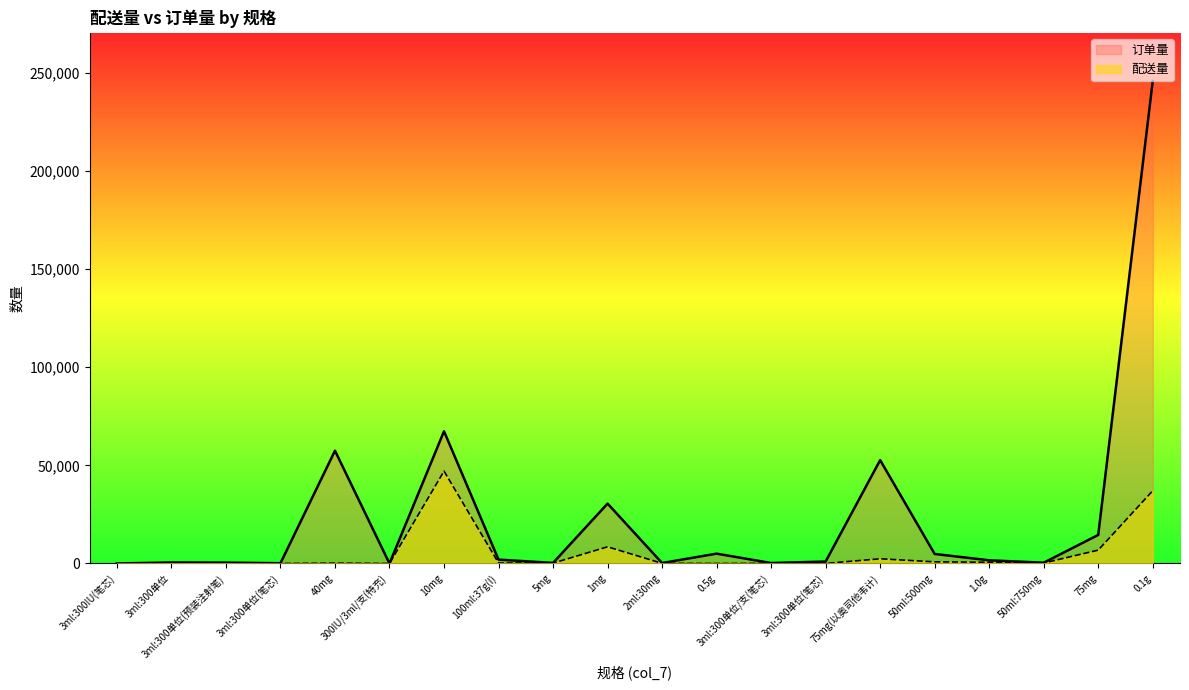

Which series changed the most between 40mg and 0.5g?

订单量